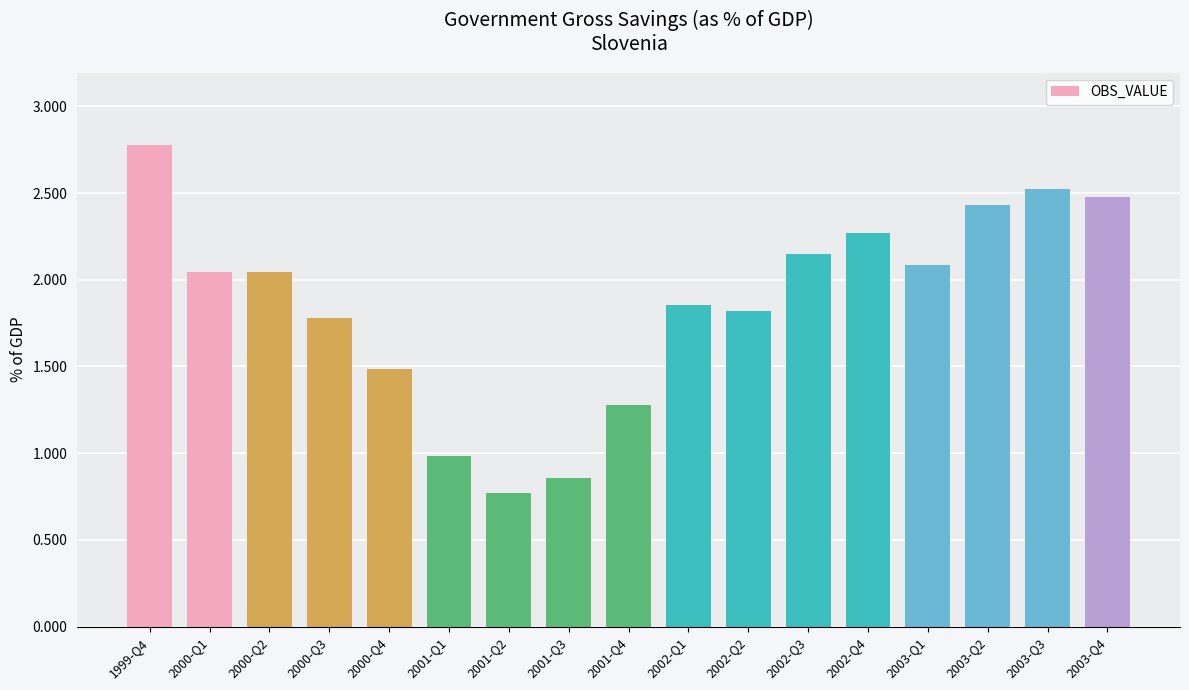

What is the label of the 7th bar from the left?

2001-Q2